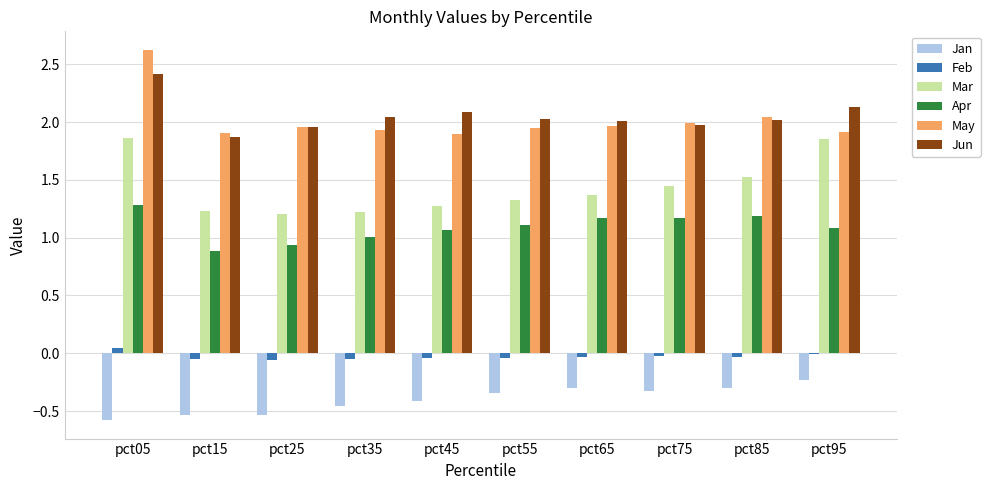

Which label corresponds to the largest value in the chart?

pct05